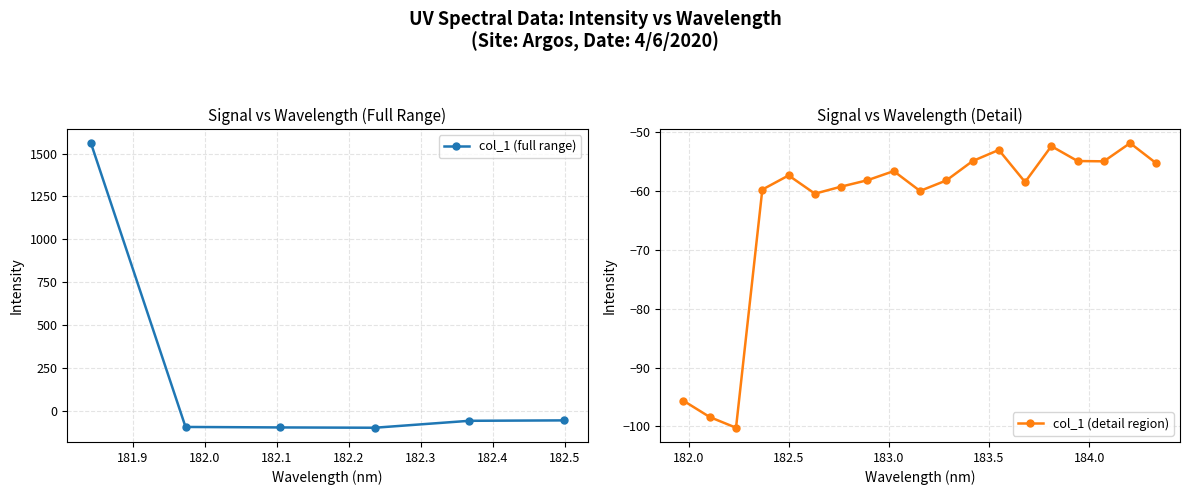

Reading left to right, transcribe all the data shown in this chart.

181.8418=1561.5	181.9732053322=-95.6	182.1045947288=-98.4	182.2359681898=-100.2	182.3673257152=-59.7	182.498667305=-57.3	182.6299929592=-60.4	182.7613026778=-59.2	182.8925964608=-58.1	183.0238743082=-56.6	183.15513622=-60.0	183.2863821962=-58.2	183.4176122368=-54.9	183.5488263418=-53.0	183.6800245112=-58.4	183.811206745=-52.3	183.9423730432=-54.9	184.0735234058=-54.9	184.2046578328=-51.8	184.3357763242=-55.3